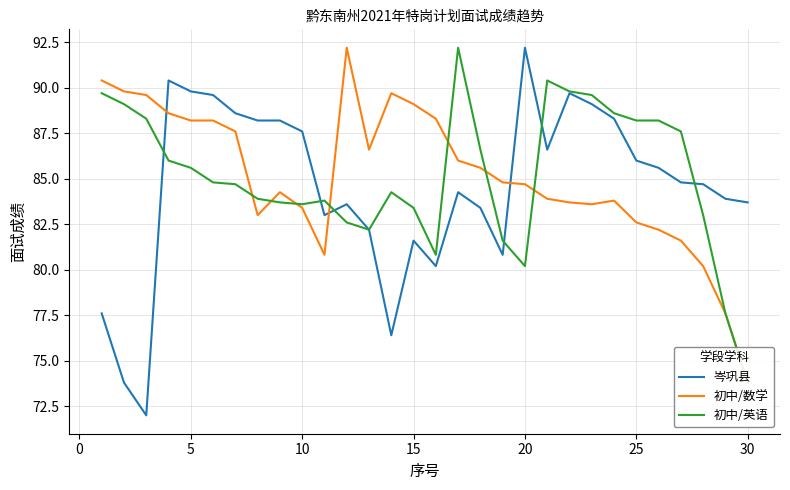

The value of 岑巩县 at 5 is 89.8. True or false?

True